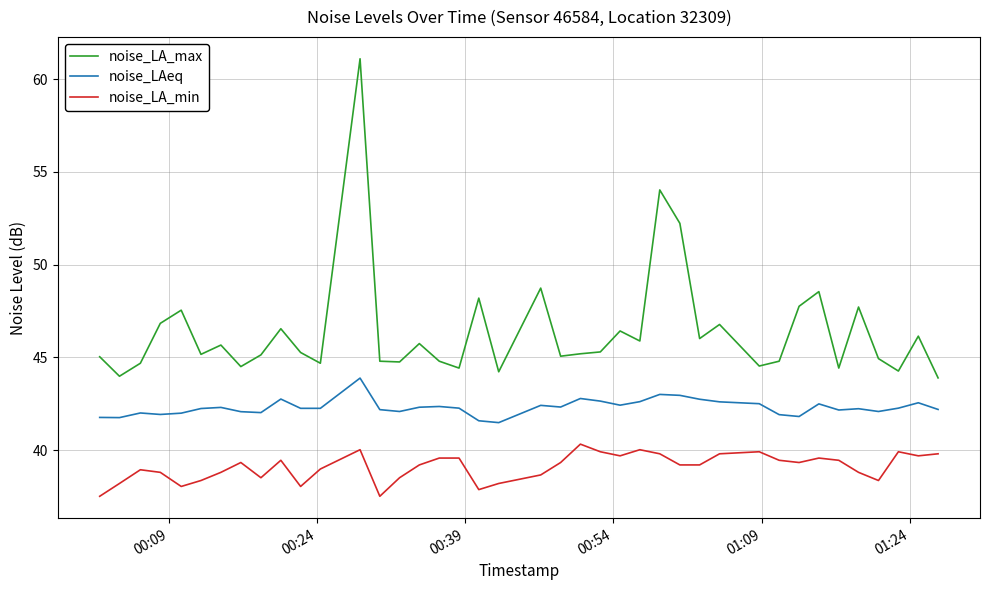

True or false: noise_LAeq and noise_LA_min cross at least once.

False